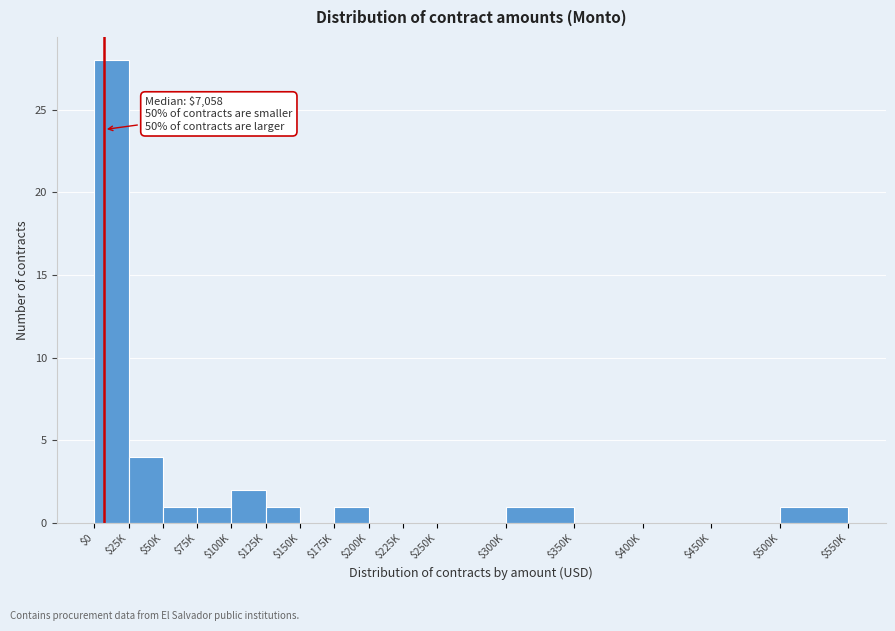

Is it true that the value at $250K is 19?

False